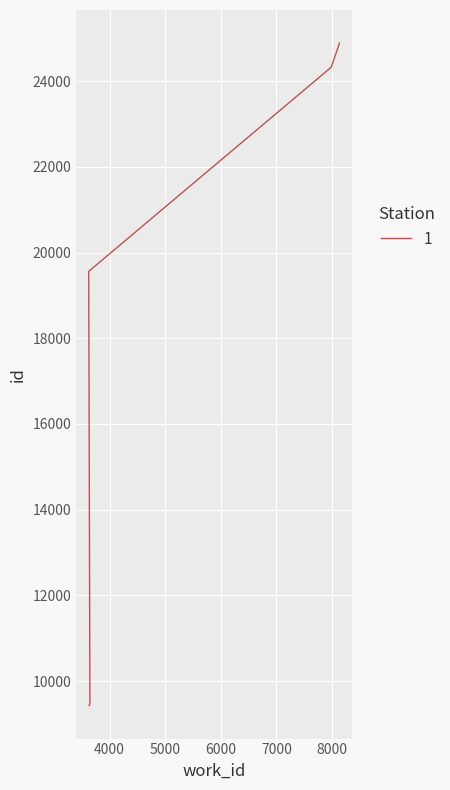

What is the maximum value shown in the chart?

24888